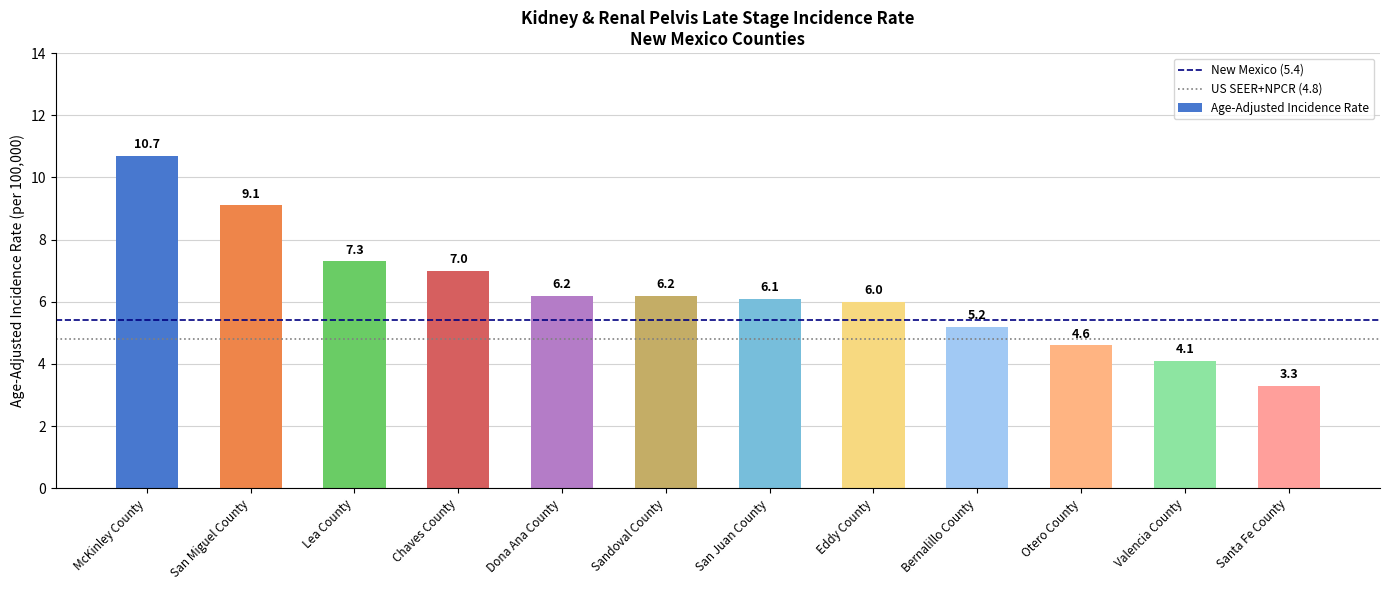

Is it true that the value at Sandoval County is 4.2?

False